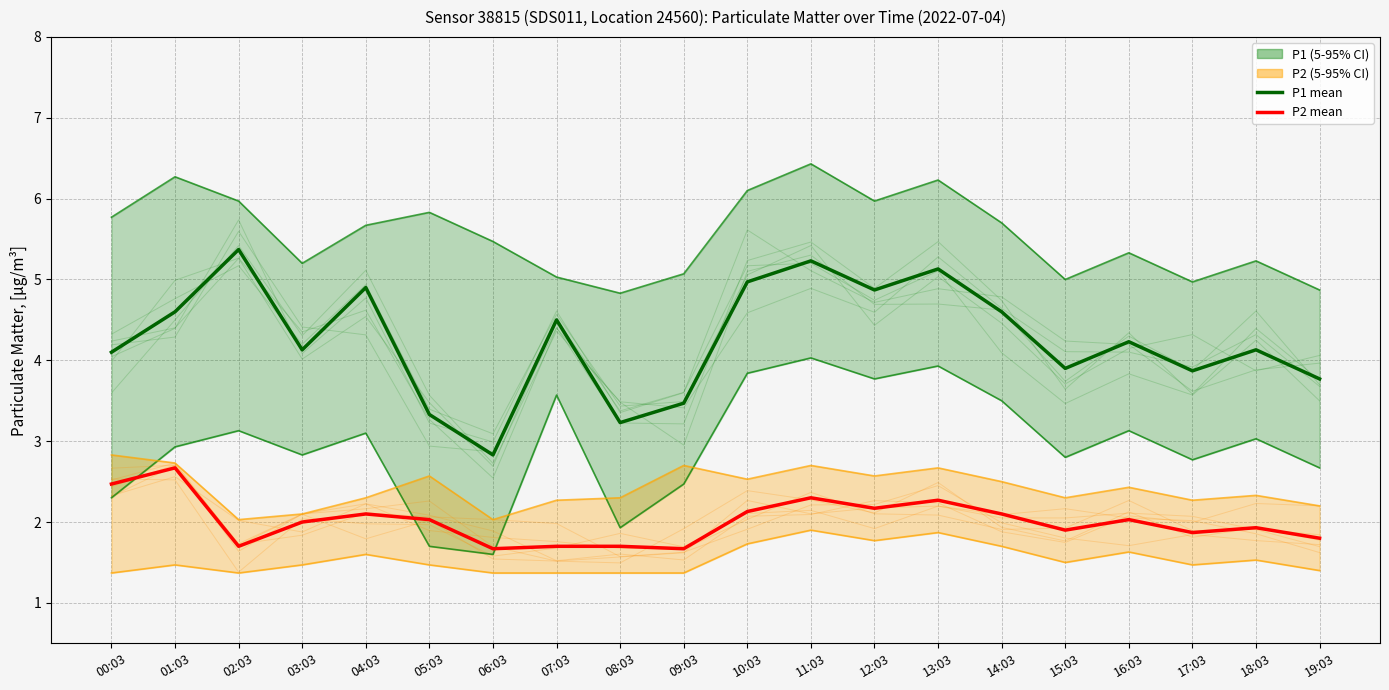

Rank the series at 18:03 from highest to lowest value.

P1 mean, P2 mean